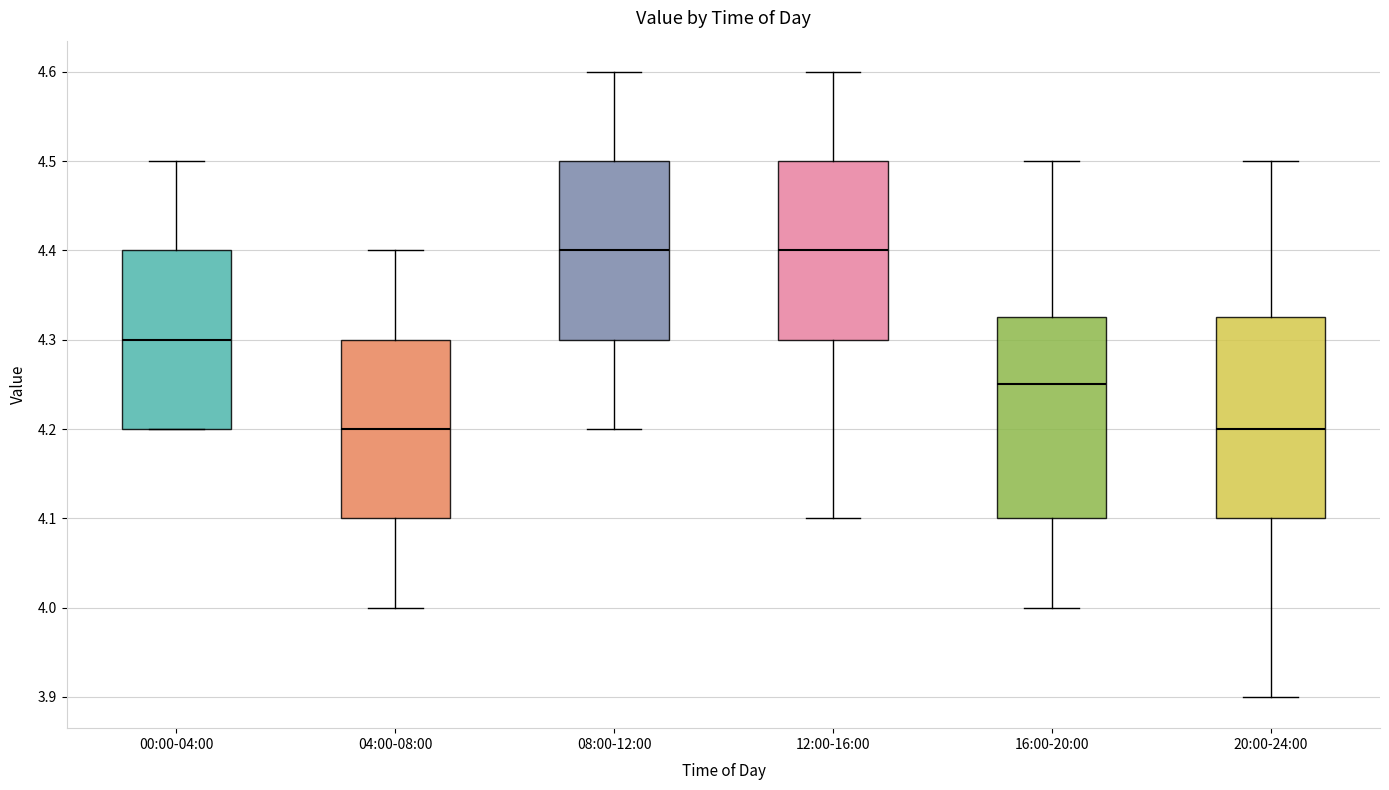

Reading left to right, read every box against the y-axis: the position of its median line, the range the box covers, and the ends of its whiskers. The values are not printed on the chart, so give them approximately, as read against the axis.

00:00-04:00: median 4.30, box 4.20 to 4.40, whiskers 4.20 to 4.50
04:00-08:00: median 4.20, box 4.10 to 4.30, whiskers 4.00 to 4.40
08:00-12:00: median 4.40, box 4.30 to 4.50, whiskers 4.20 to 4.60
12:00-16:00: median 4.40, box 4.30 to 4.50, whiskers 4.10 to 4.60
16:00-20:00: median 4.25, box 4.10 to 4.33, whiskers 4.00 to 4.50
20:00-24:00: median 4.20, box 4.10 to 4.33, whiskers 3.90 to 4.50